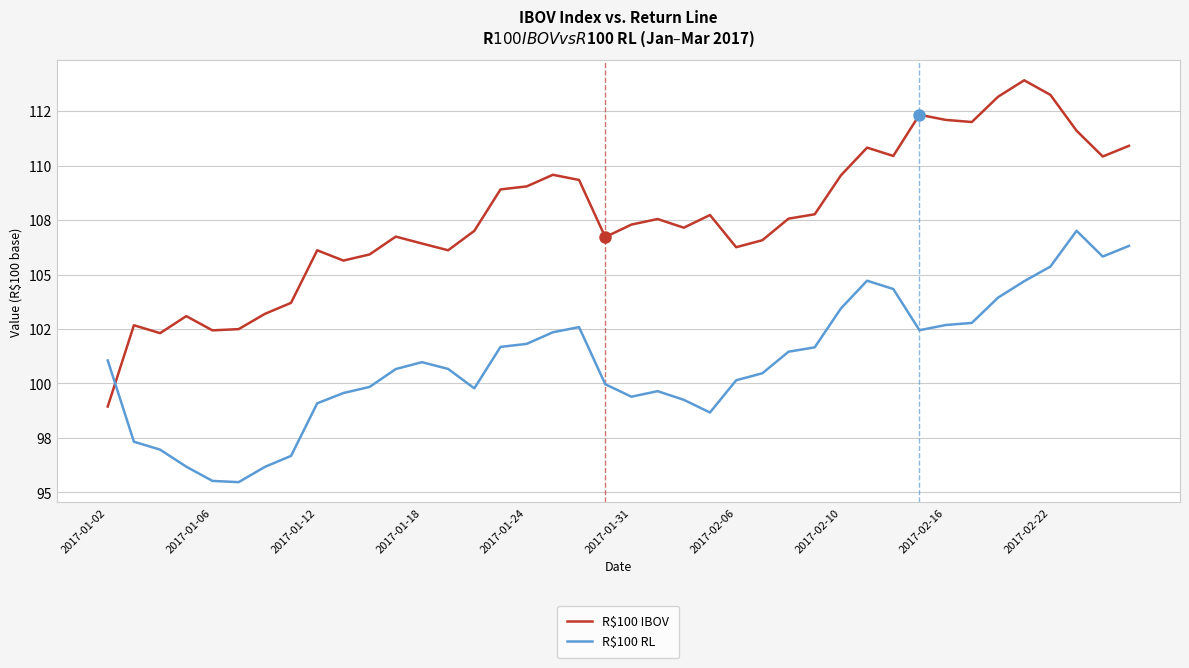

Reading left to right, transcribe all the data shown in this chart.

R$100 IBOV: 98.9	102.7	102.3	103.1	102.4	102.5	103.2	103.7	106.1	105.6	105.9	106.7	106.4	106.1	107.0	108.9	109.1	109.6	109.3	106.7	107.3	107.6	107.2	107.7	106.3	106.6	107.6	107.8	109.6	110.8	110.4	112.3	112.1	112.0	113.2	113.9	113.3	111.6	110.4	110.9
R$100 RL: 101.1	97.3	97.0	96.2	95.5	95.5	96.2	96.7	99.1	99.6	99.8	100.7	101.0	100.7	99.8	101.7	101.8	102.4	102.6	100.0	99.4	99.6	99.2	98.7	100.1	100.5	101.5	101.7	103.4	104.7	104.3	102.4	102.7	102.8	103.9	104.7	105.4	107.0	105.8	106.3